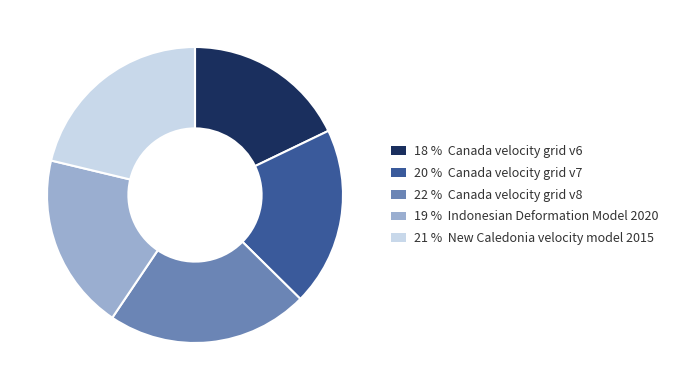

Which slice is the largest?

22 % Canada velocity grid v8